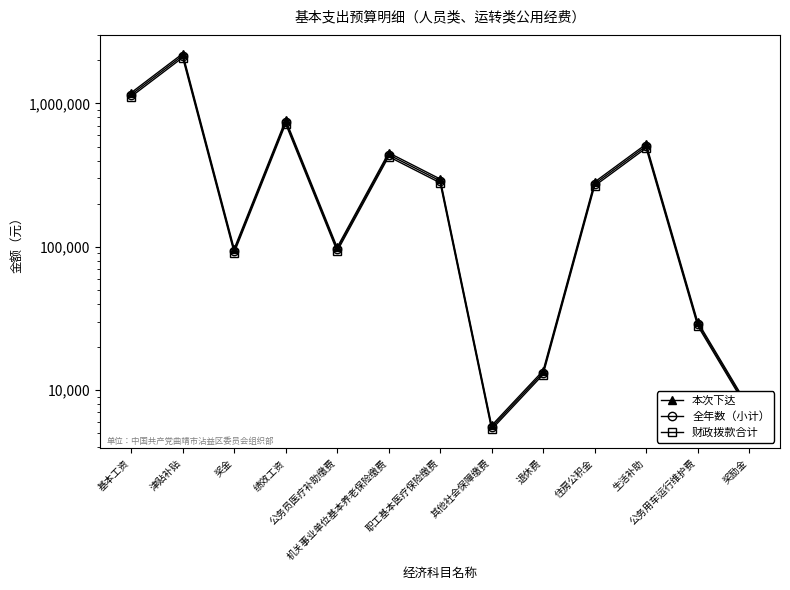

What is the lowest value of the 本次下达 series?

5663.3